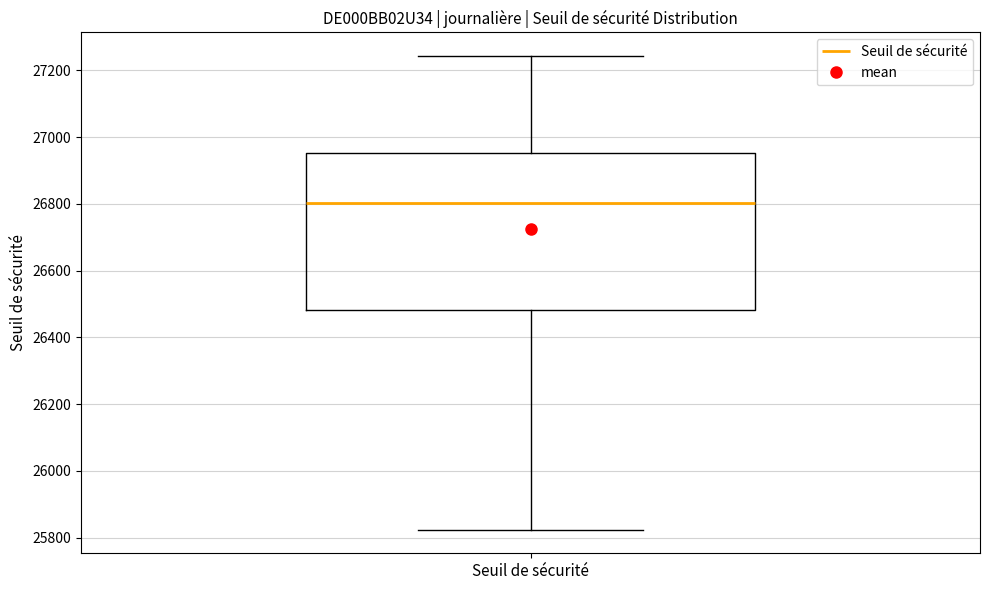

Read this box plot against the y-axis: the position of the median line, the range covered by the box, and the ends of both whiskers. The values are not printed on the chart, so give them approximately, as read against the axis.

median 26800, box 26480 to 26960, whiskers 25820 to 27240